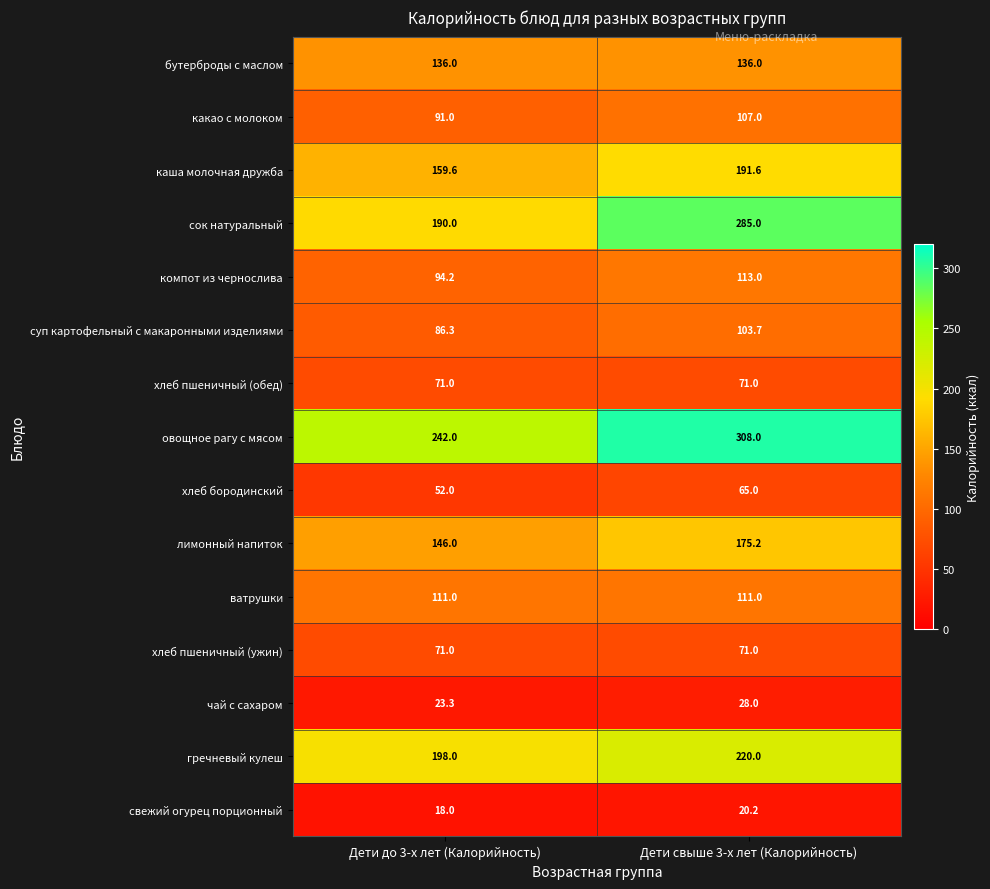

Reading left to right, transcribe all the data shown in this chart.

бутерброды с маслом: 136.0	136.0
какао с молоком: 91.0	107.0
каша молочная дружба: 159.6	191.6
сок натуральный: 190.0	285.0
компот из чернослива: 94.2	113.0
суп картофельный с макаронными изделиями: 86.3	103.7
хлеб пшеничный (обед): 71.0	71.0
овощное рагу с мясом: 242.0	308.0
хлеб бородинский: 52.0	65.0
лимонный напиток: 146.0	175.2
ватрушки: 111.0	111.0
хлеб пшеничный (ужин): 71.0	71.0
чай с сахаром: 23.3	28.0
гречневый кулеш: 198.0	220.0
свежий огурец порционный: 18.0	20.2